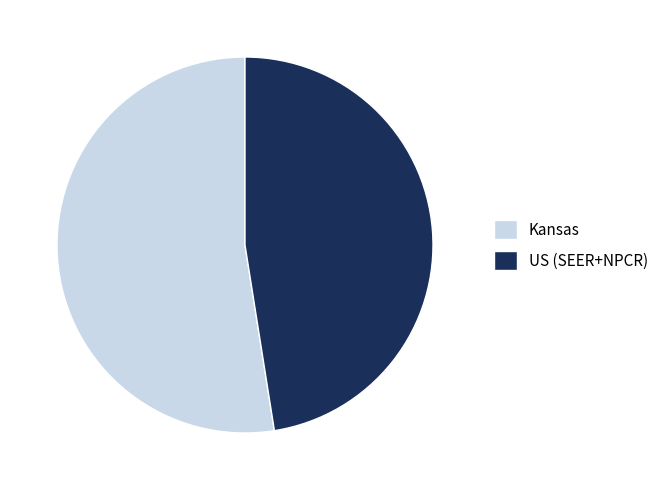

Is it true that US (SEER+NPCR) is 48% of the pie?

True